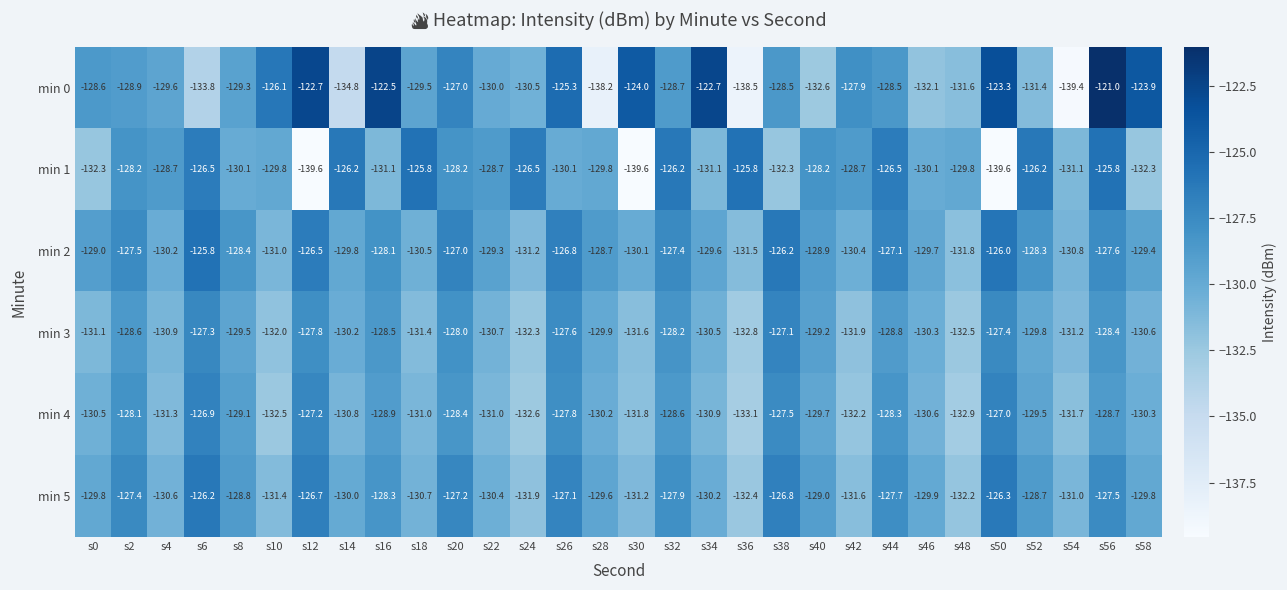

How many categories are shown in the chart?

30